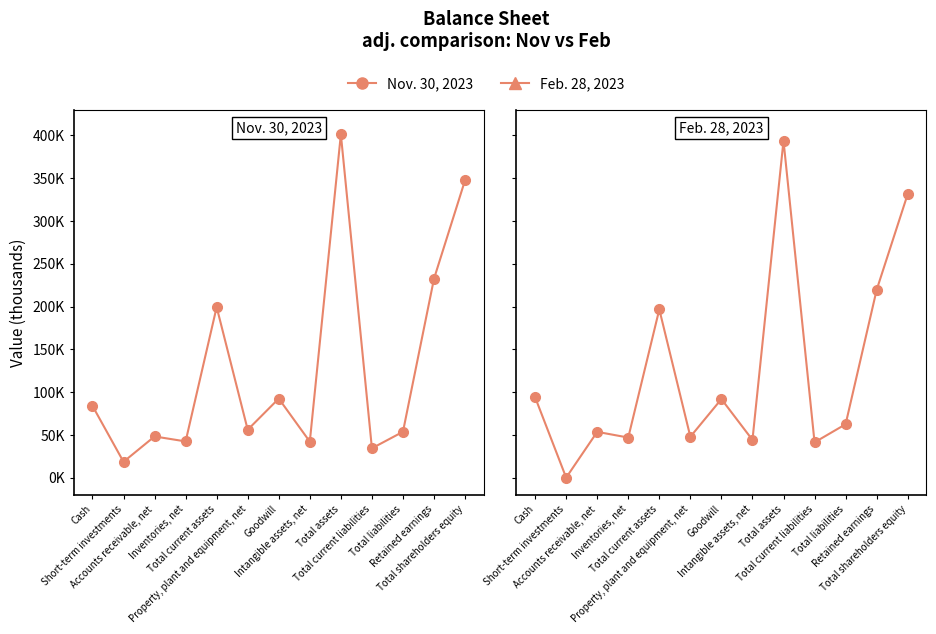

At which category is the sum across all series the highest?

Total assets